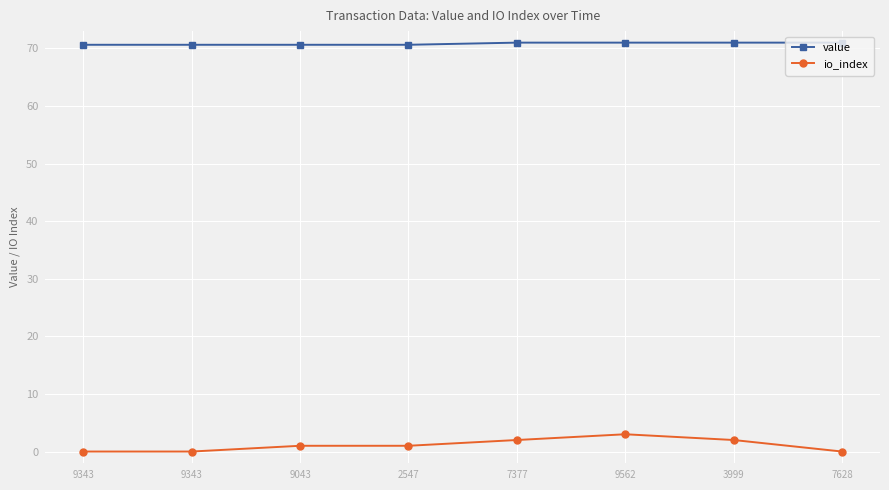

What are all the series names shown in the legend?

value, io_index